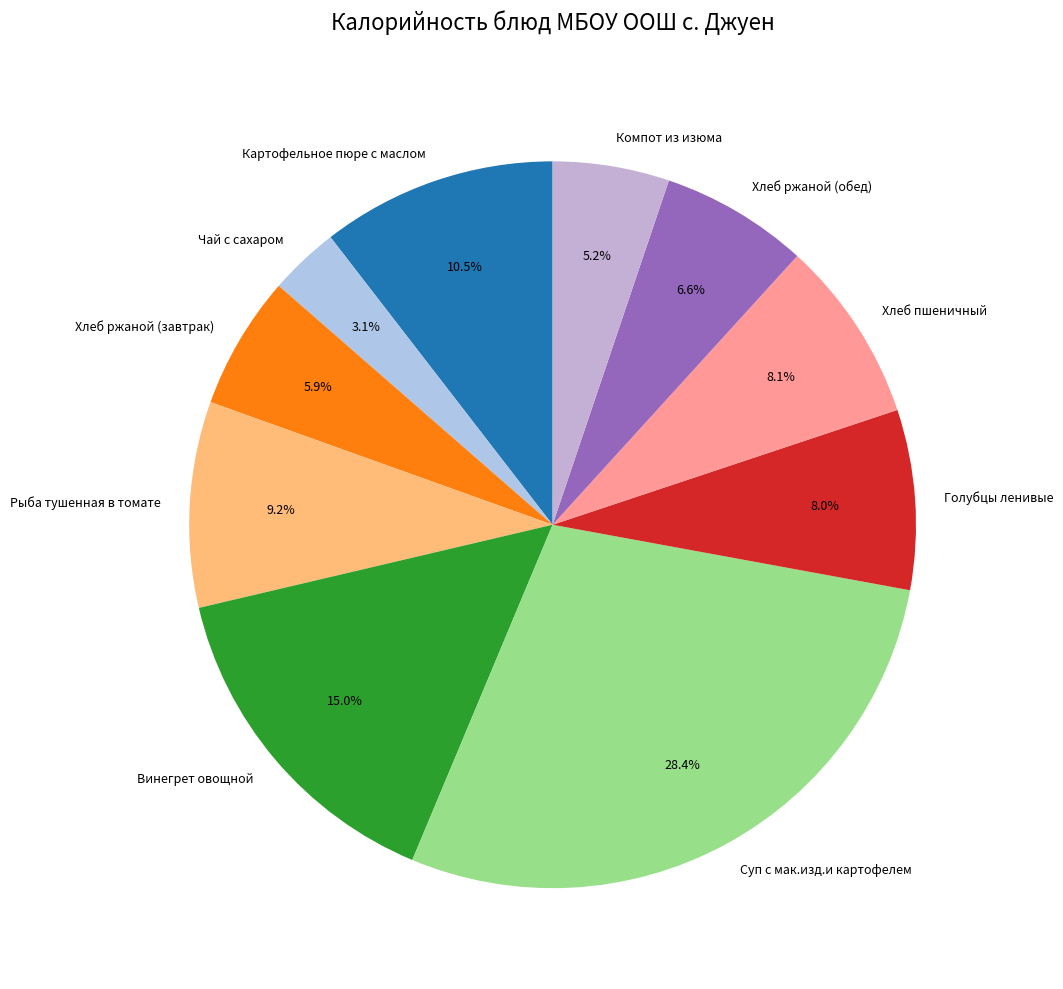

To the nearest percent, what percentage of the pie is Винегрет овощной?

15%